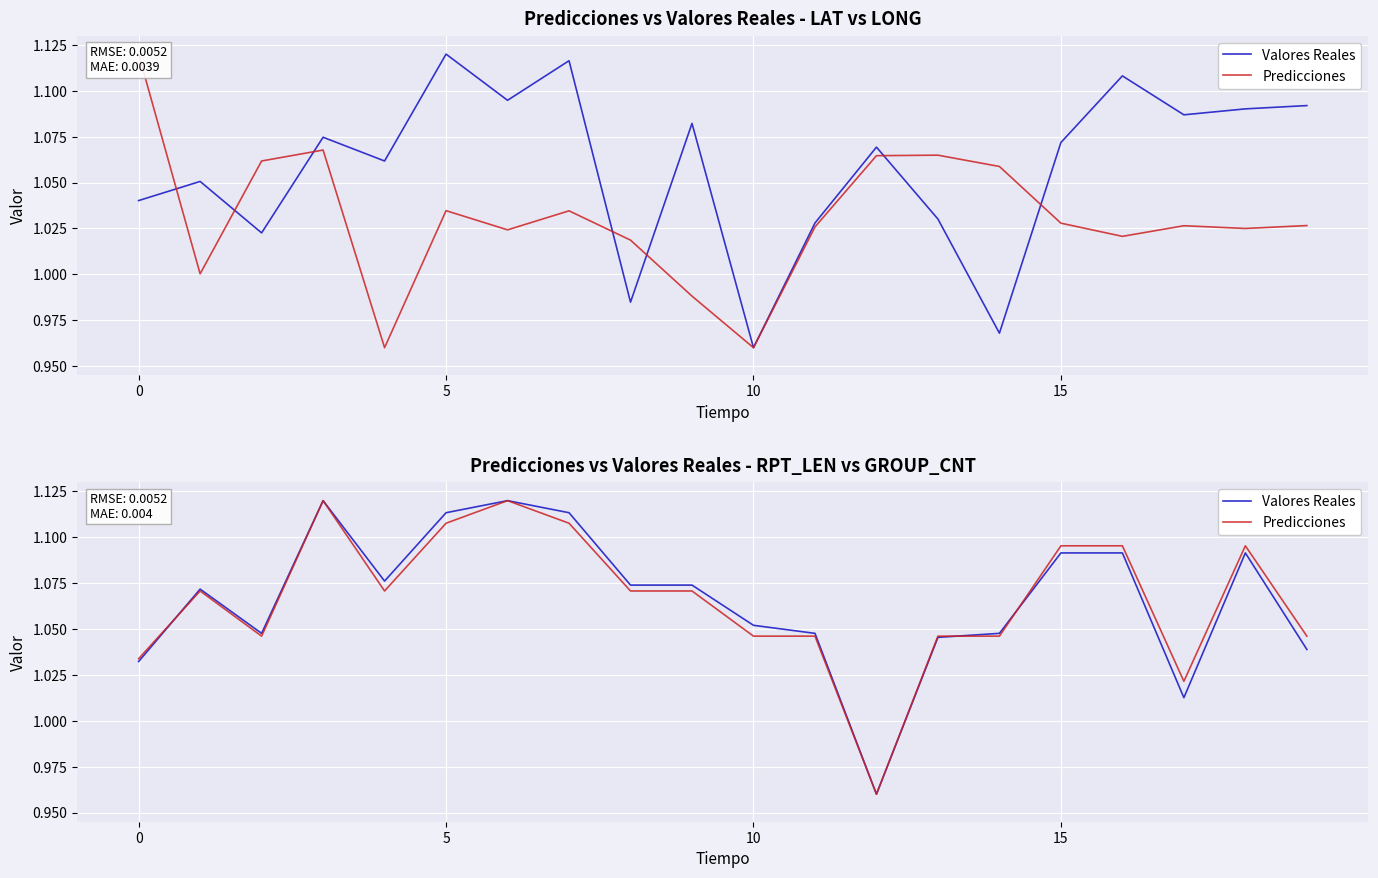

True or false: Valores Reales has a value of 1.0 at 14.

True